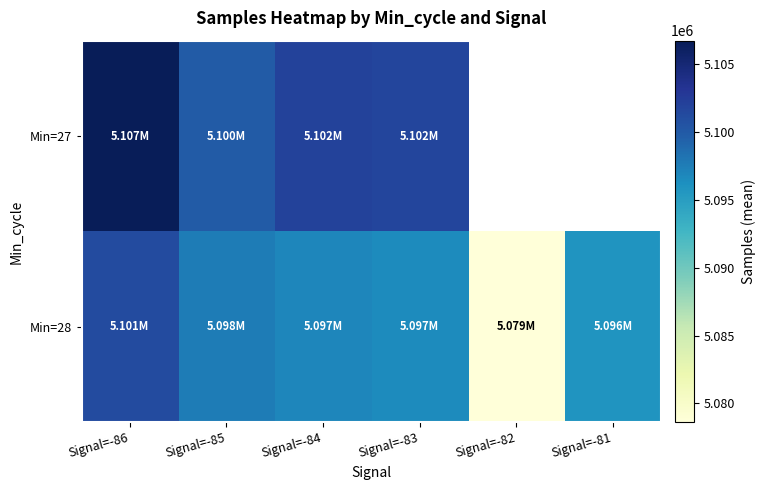

What is the greatest value displayed?

5106708.5